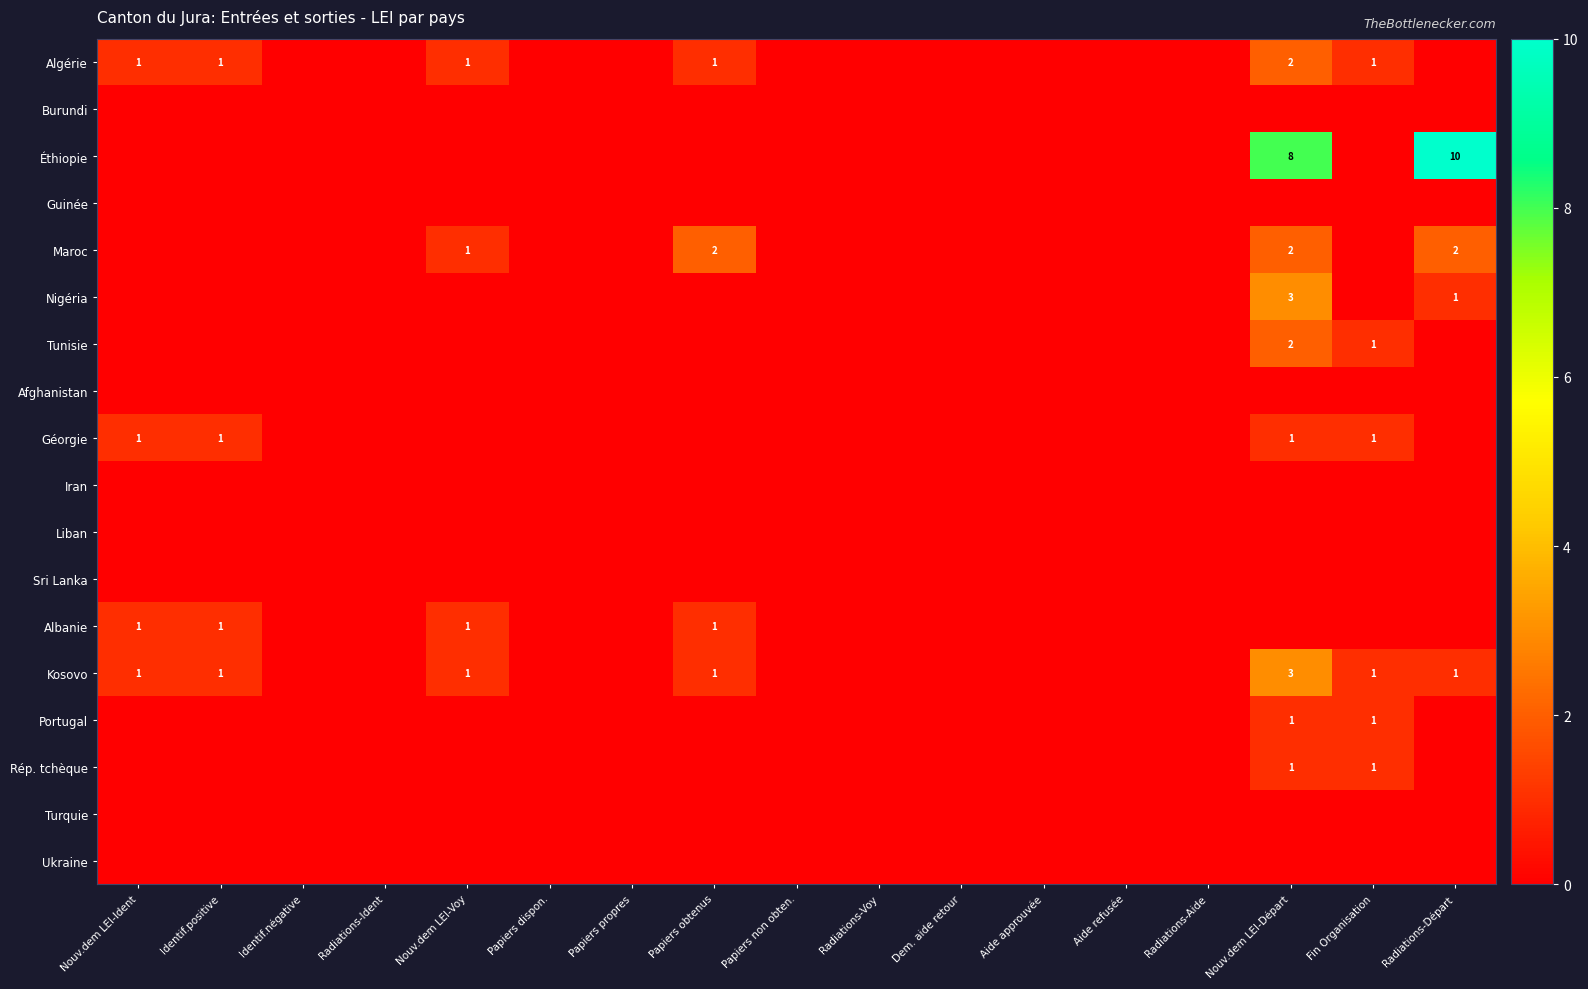

Which category has the highest value across all series?

Radiations-Départ